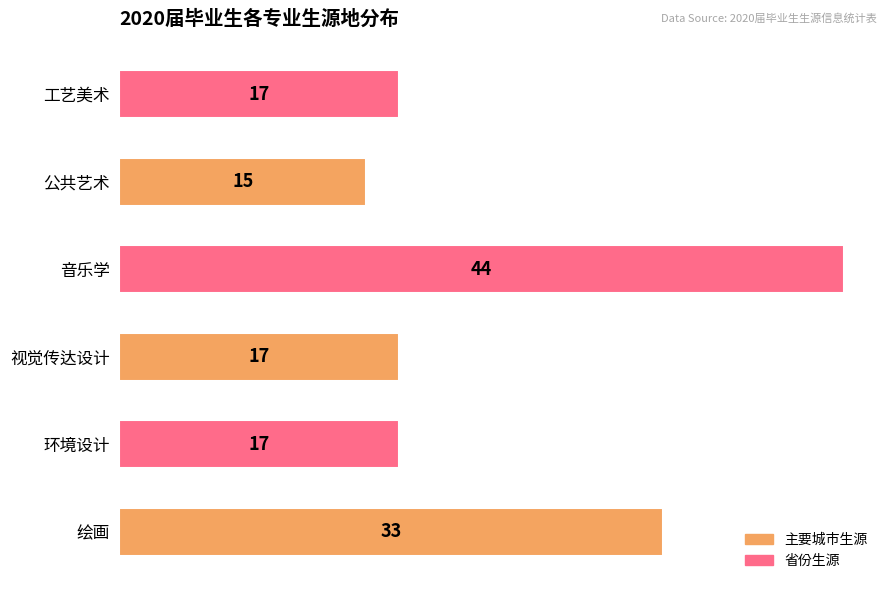

What is the change in value from 绘画 to 环境设计?

-16